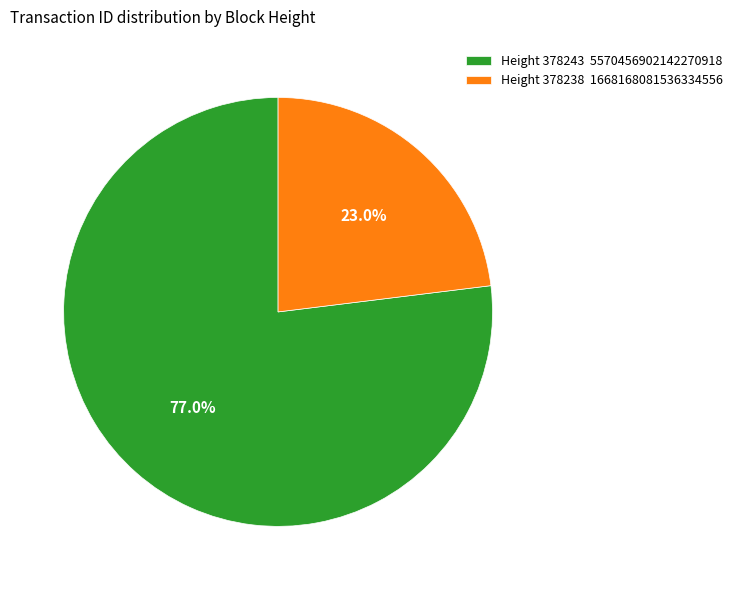

Do Height 378243 5570456902142270918 and Height 378238 1668168081536334556 together represent more than half of the pie?

Yes